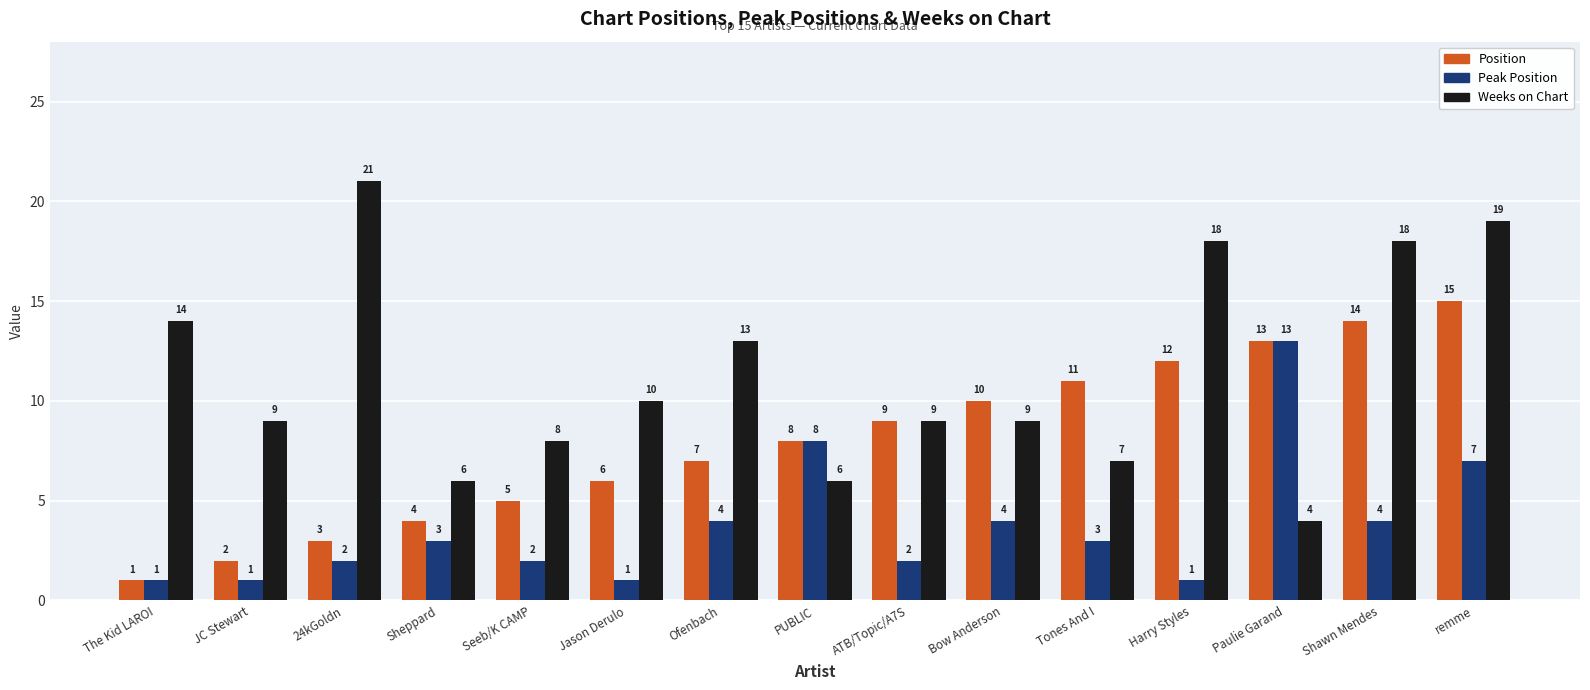

Are the bars grouped side by side (vs. stacked)?

Yes